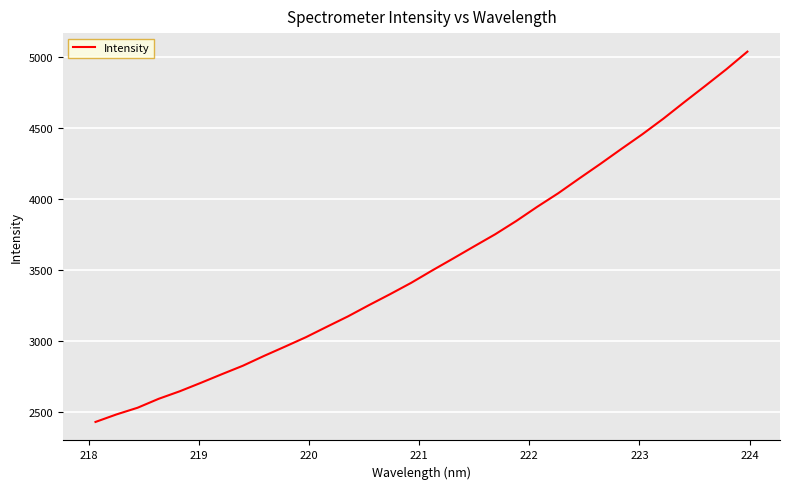

What is the smallest value displayed?

2430.4